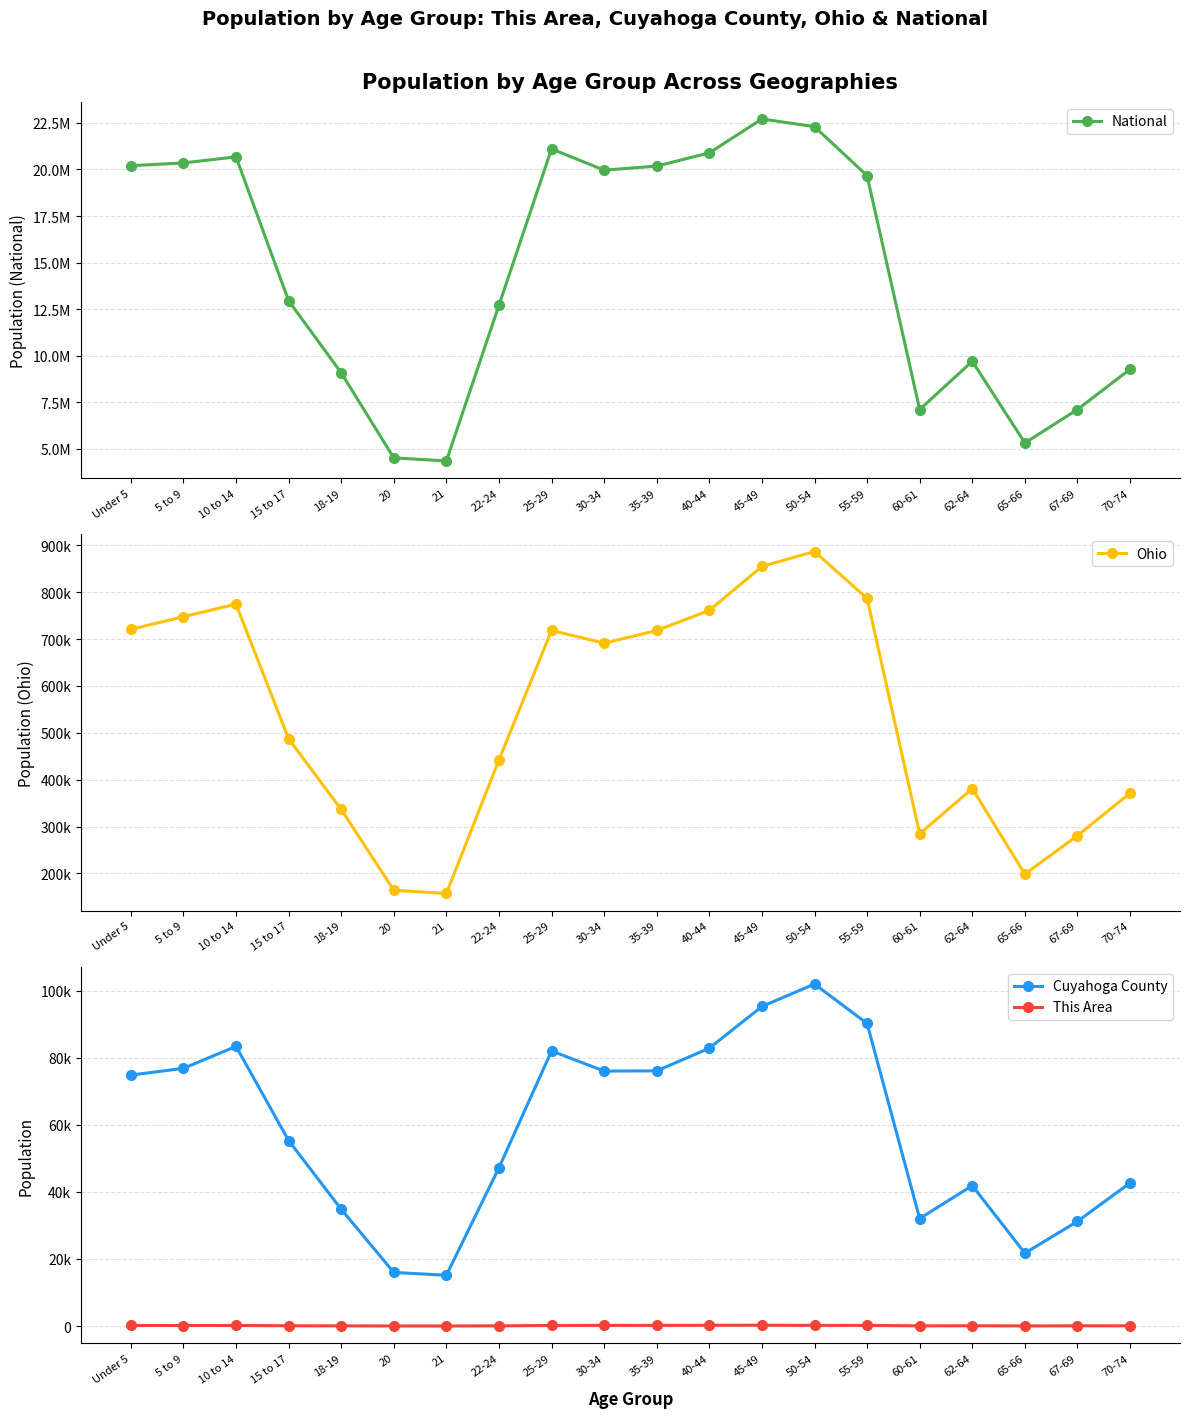

True or false: This Area has a value of 215 at 30-34.

True